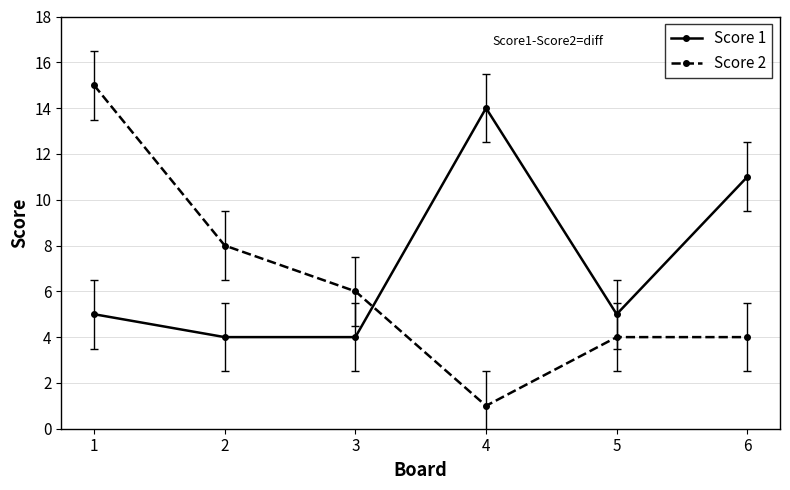

What are all the series names shown in the legend?

Score 1, Score 2